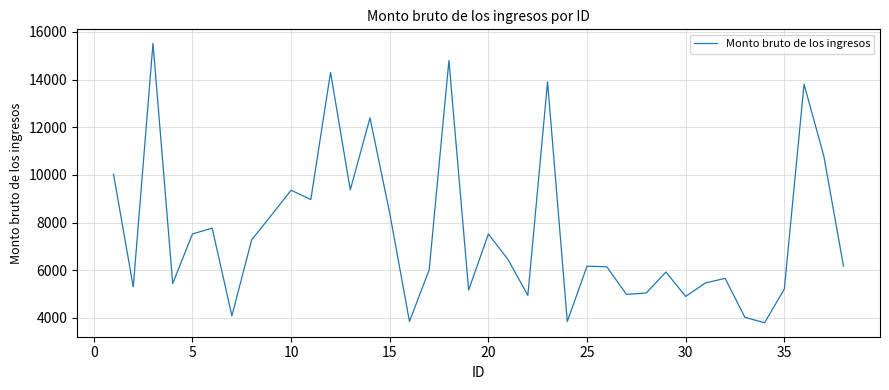

What is the greatest value displayed?

15522.5